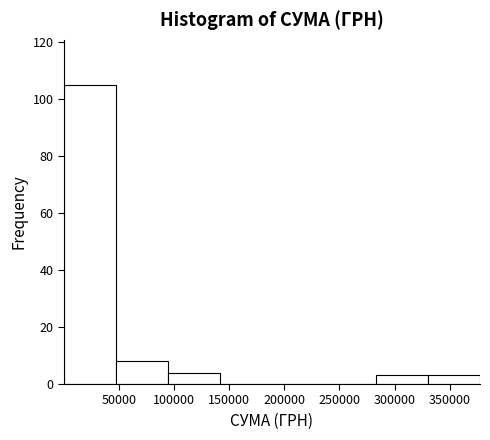

What is the height of the bar covering 95000 to 140000 on the x-axis? Neither the bar edges nor the heights are printed on the chart, so give them approximately, as read against the axes.

4